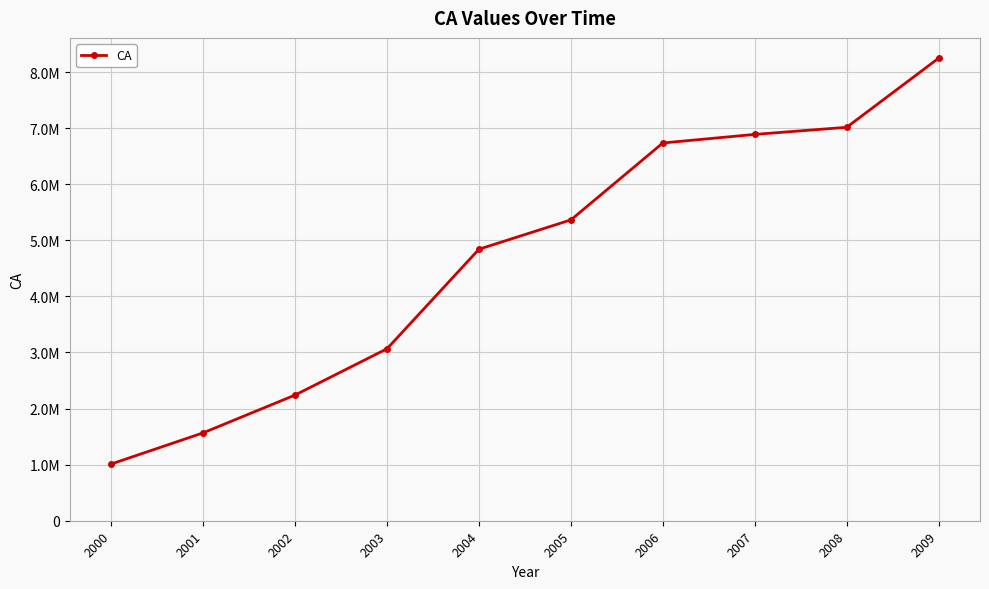

True or false: the data shows 2233893 at 2007.

False